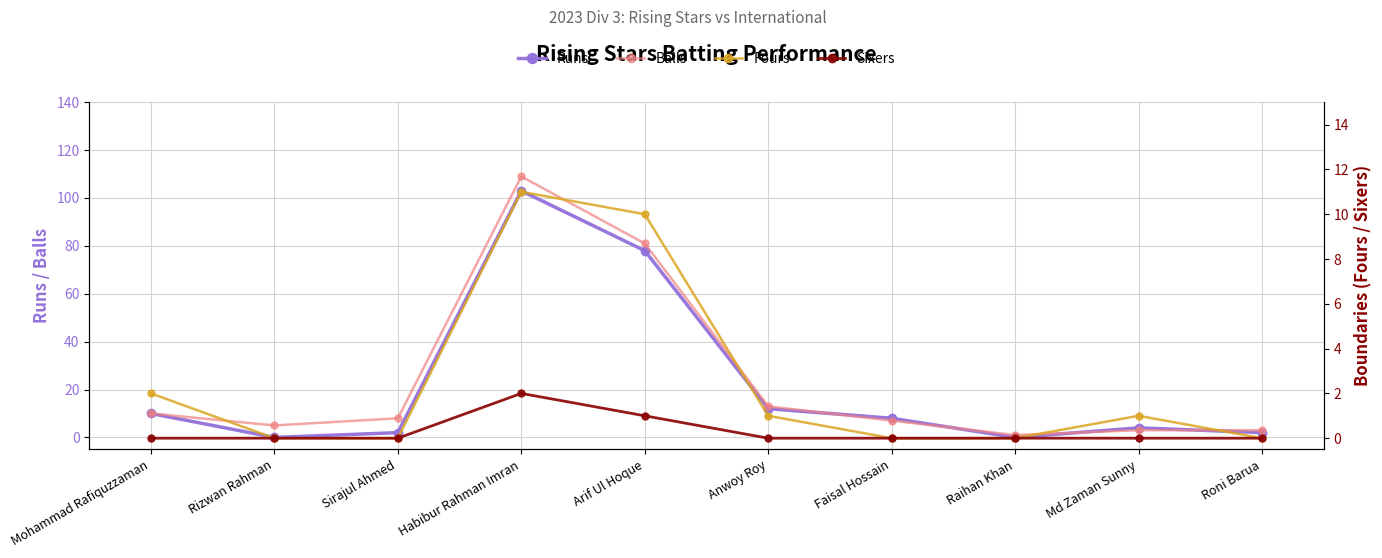

Which series has the largest total across all categories?

Balls